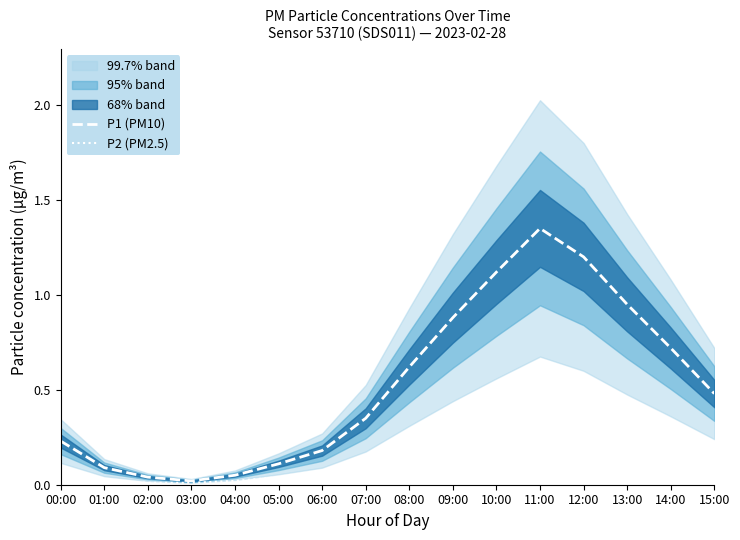

How many lines are shown in the chart?

2